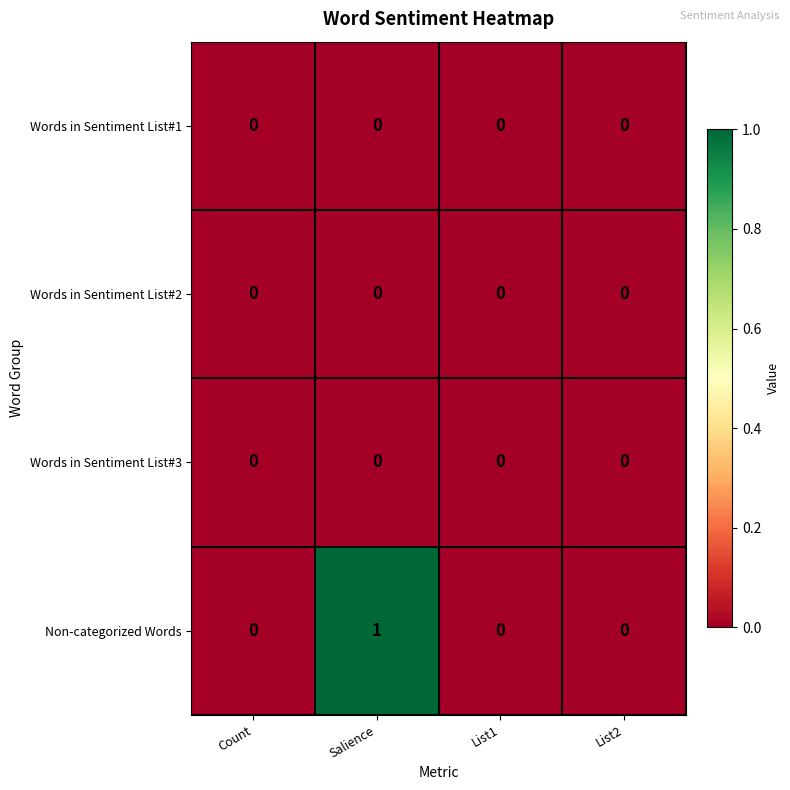

Which series has the largest total across all categories?

Non-categorized Words